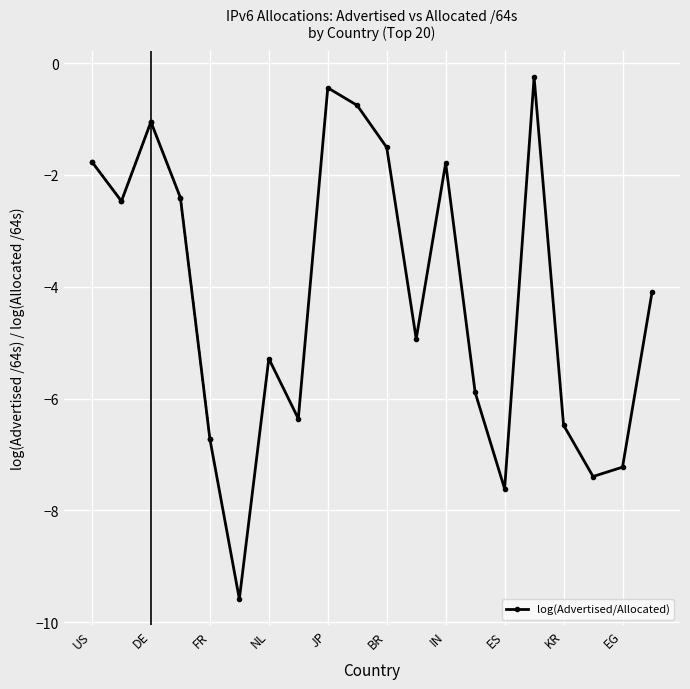

What is the difference between the maximum and second lowest values?

7.4